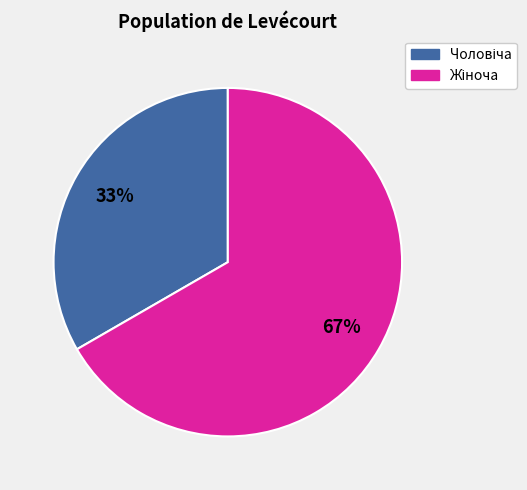

To the nearest percent, what is the average slice percentage?

50%